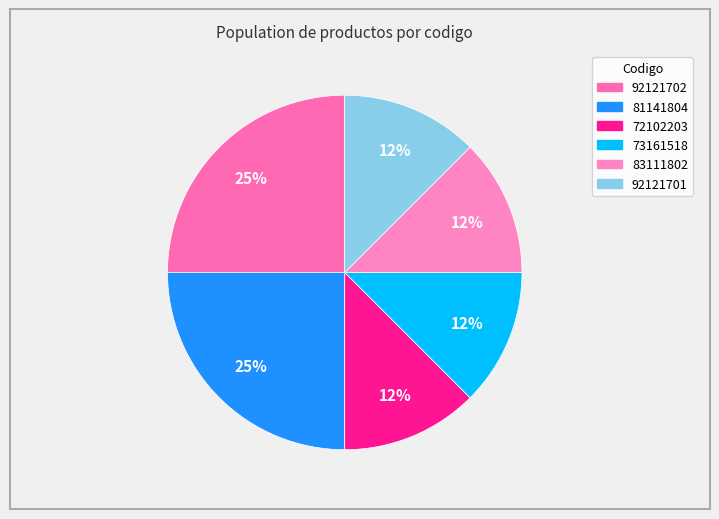

True or false: 81141804 accounts for 25% of the total.

True